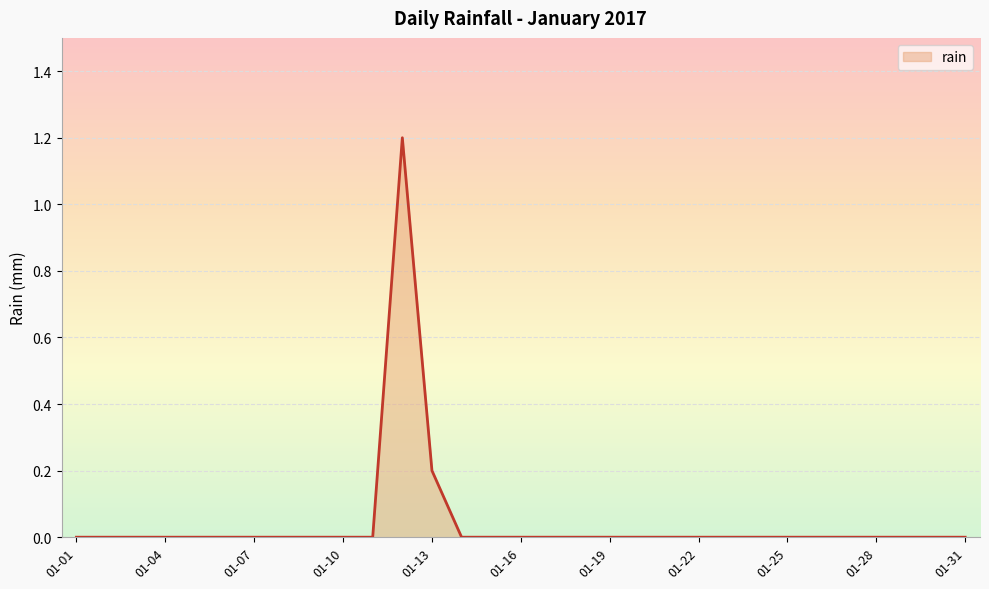

How many values are between 0 and 1?

30